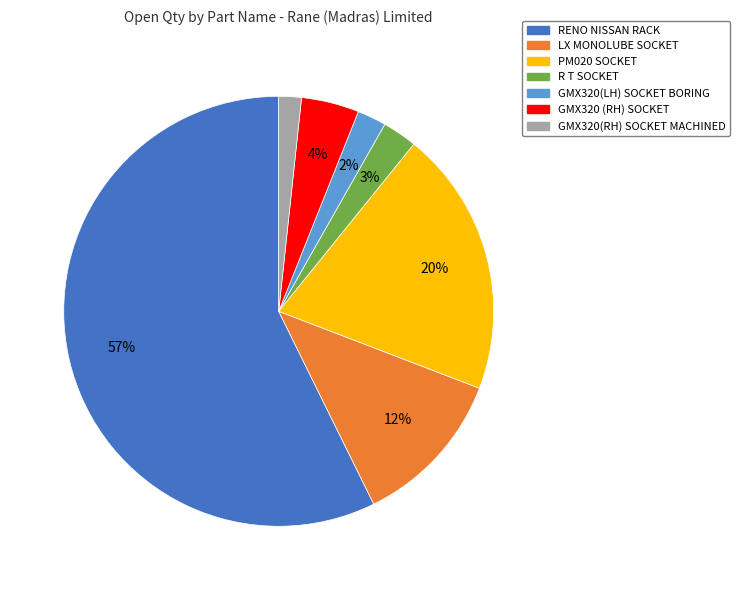

Is RENO NISSAN RACK the majority of the pie?

Yes